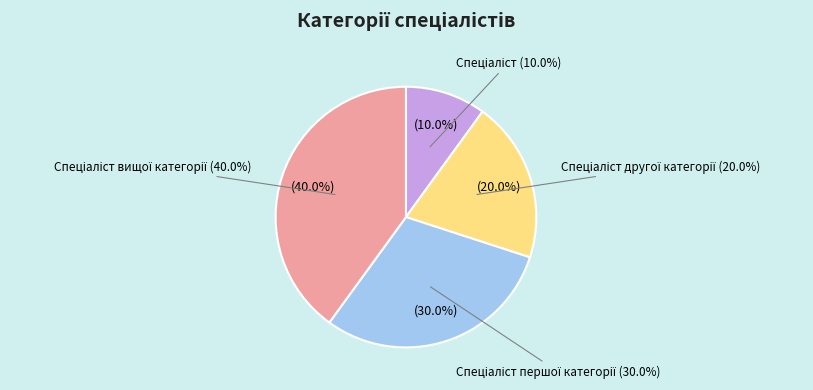

True or false: Спеціаліст вищої категорії accounts for 40% of the total.

True